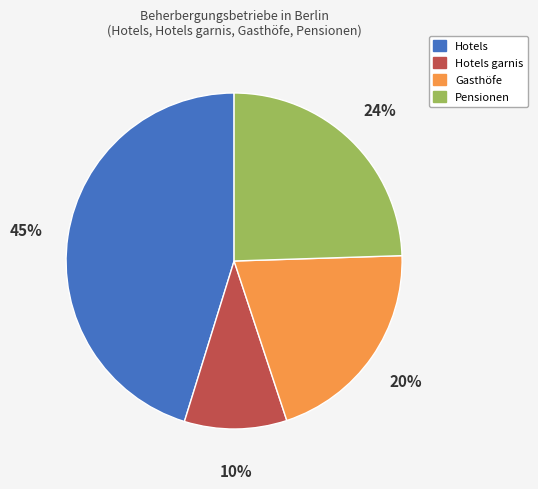

Approximately how many times larger is the value at Hotels garnis compared to Gasthöfe?

0.5